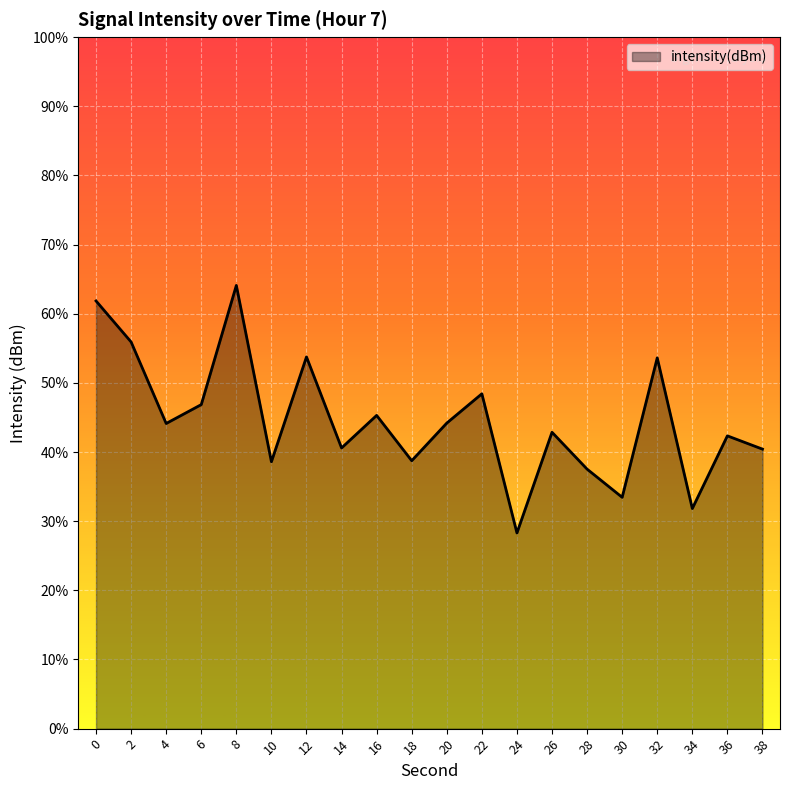

Between 30 and 12, which is larger?

12